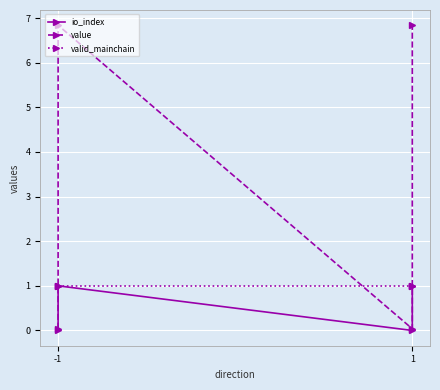

Between -1 and 1, which series saw the biggest shift?

value